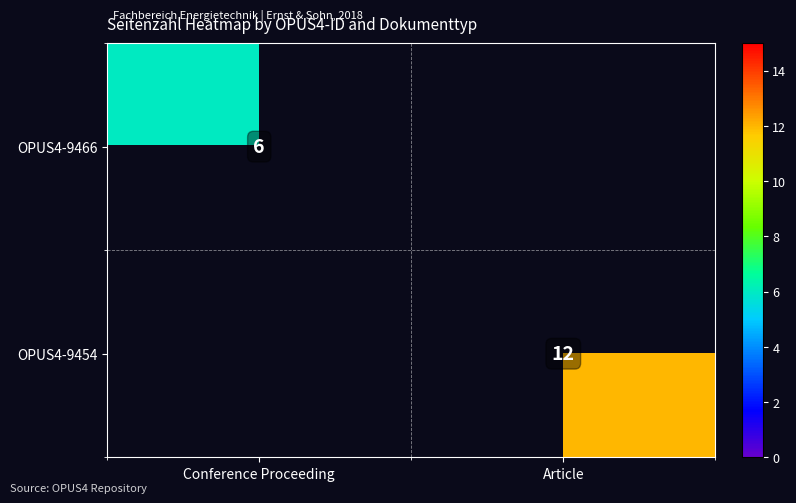

At which category is the sum across all series the highest?

Article